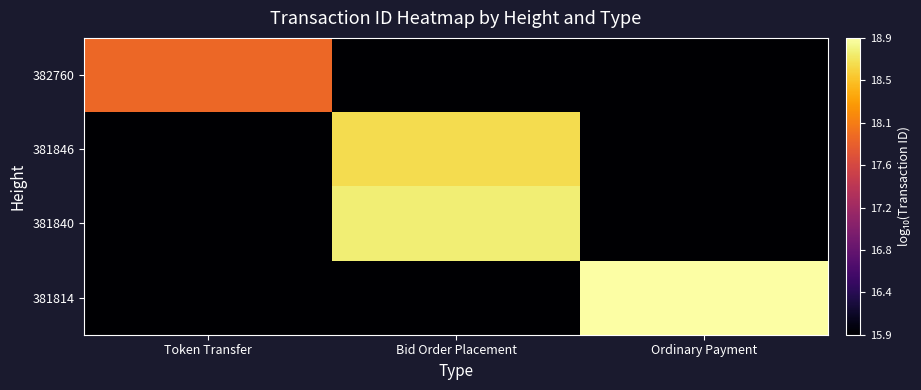

Reading left to right, list all the values displayed in this chart.

382760: Token Transfer=17.9	Bid Order Placement=15.9	Ordinary Payment=15.9
381846: Token Transfer=15.9	Bid Order Placement=18.7	Ordinary Payment=15.9
381840: Token Transfer=15.9	Bid Order Placement=18.8	Ordinary Payment=15.9
381814: Token Transfer=15.9	Bid Order Placement=15.9	Ordinary Payment=18.9